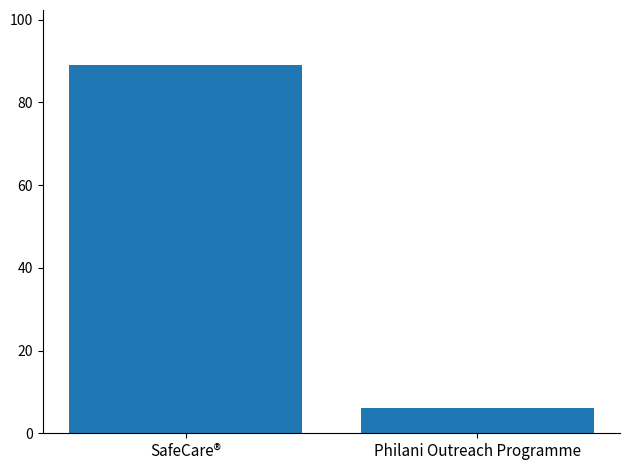

Which has a higher value, SafeCare® or Philani Outreach Programme?

SafeCare®